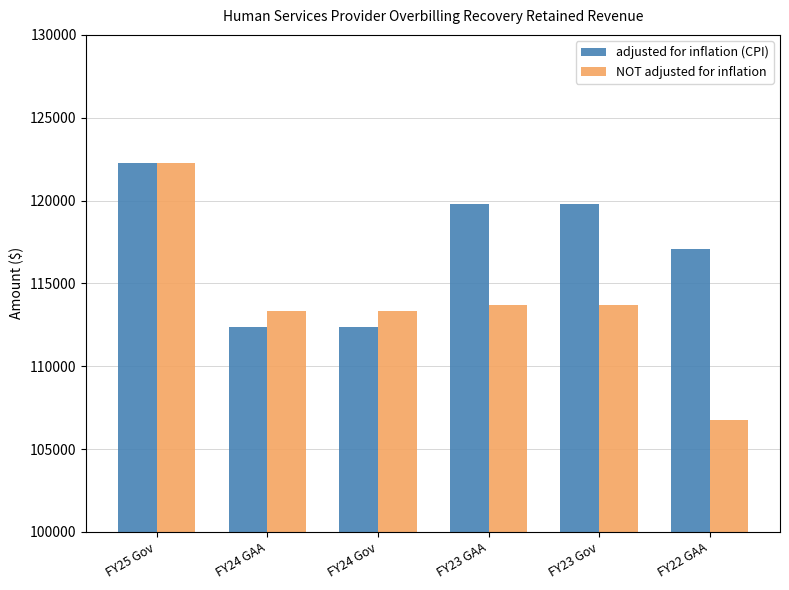

What is the highest value of the adjusted for inflation (CPI) series?

122249